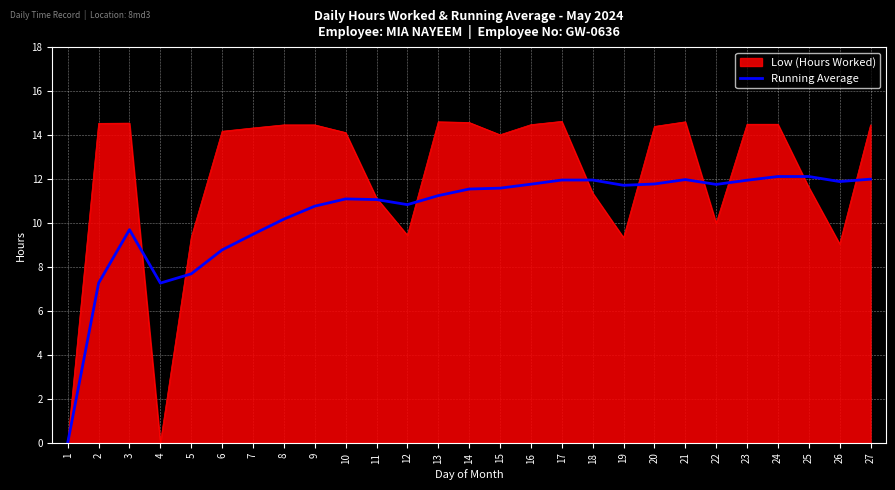

What is the greatest value displayed?

14.6